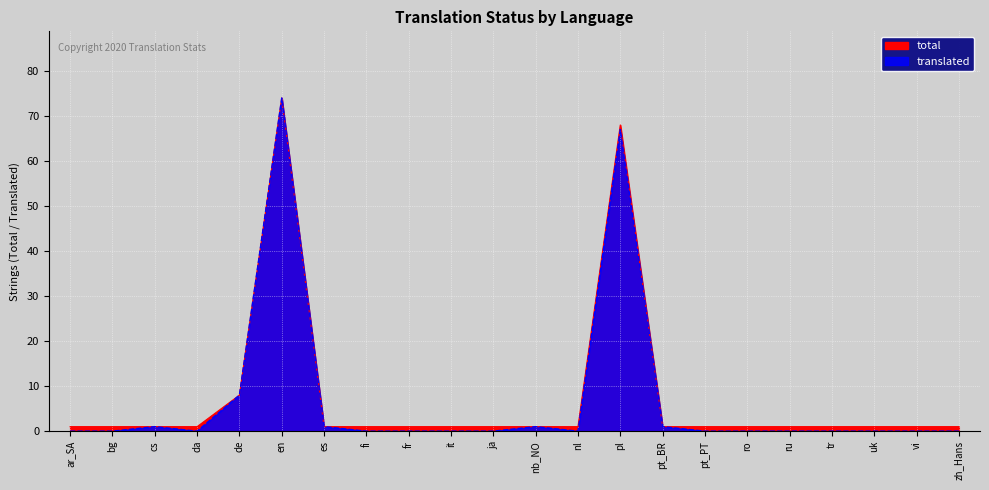

What is the label of the 22nd point from the left?

zh_Hans